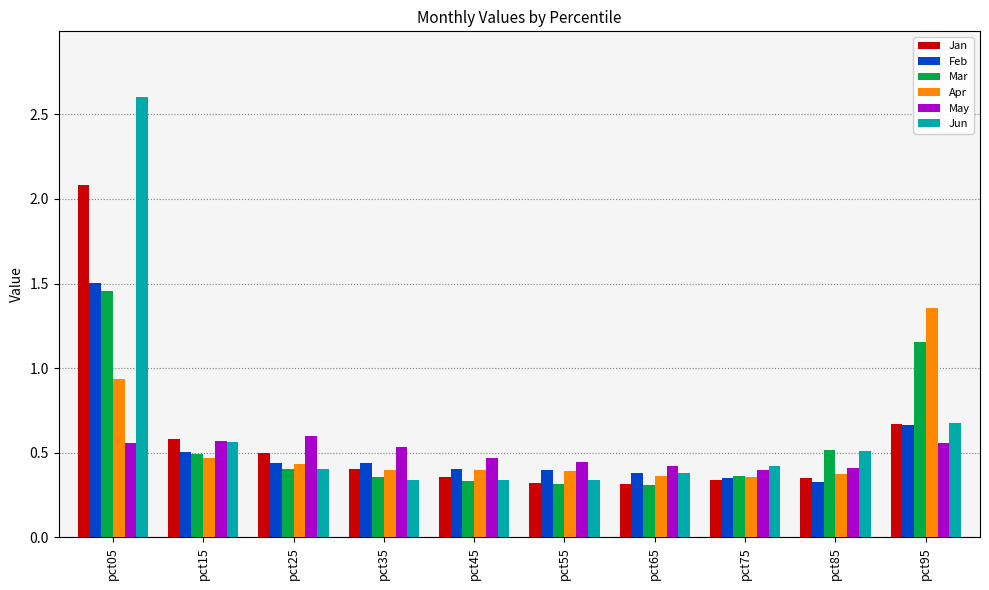

At how many categories does at least one series exceed 1?

2